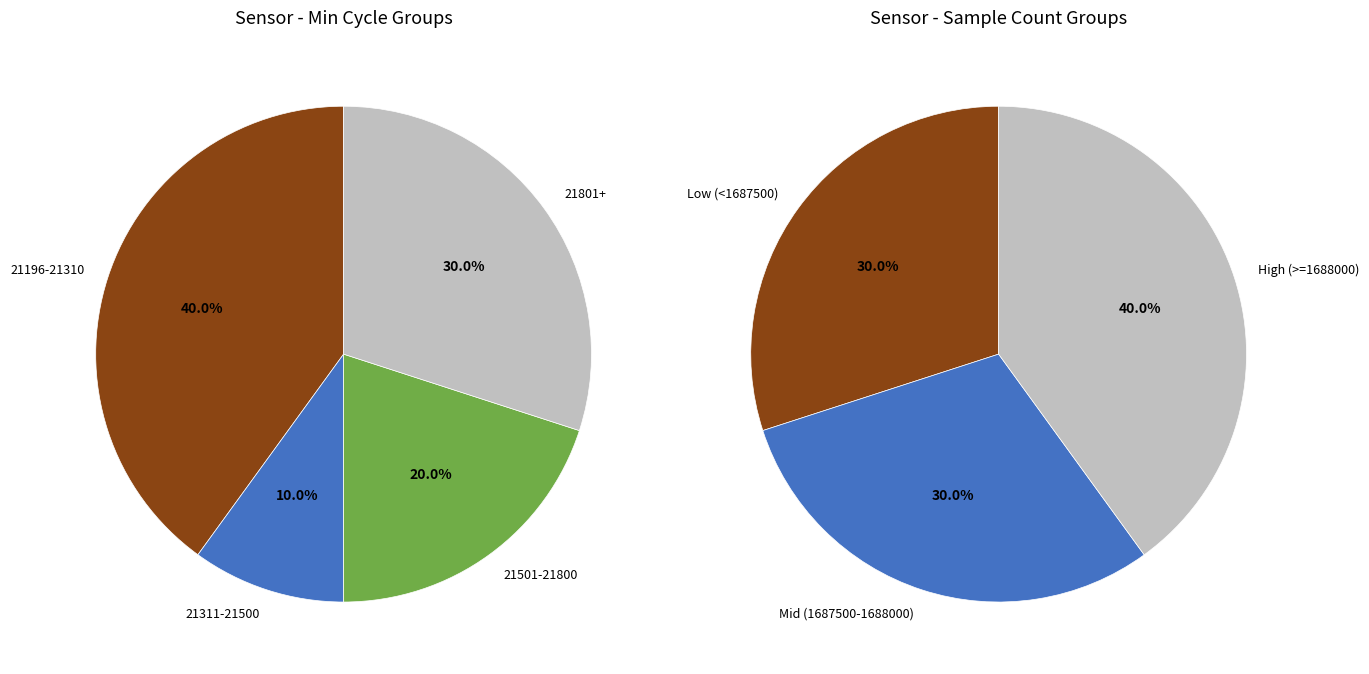

Does 21314 represent more than half of the total?

No